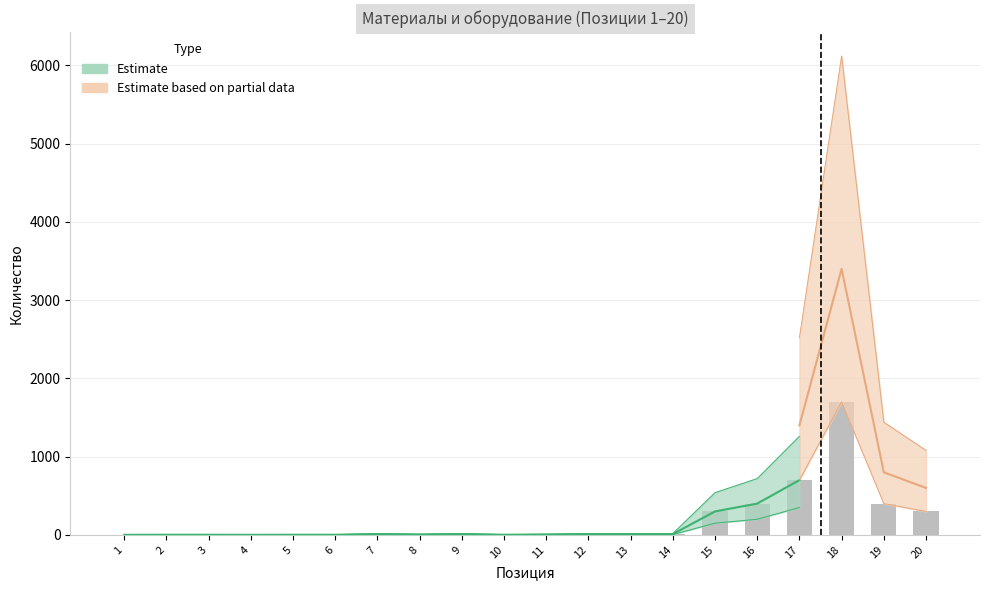

What is the difference between the values at 19 and 3?

398